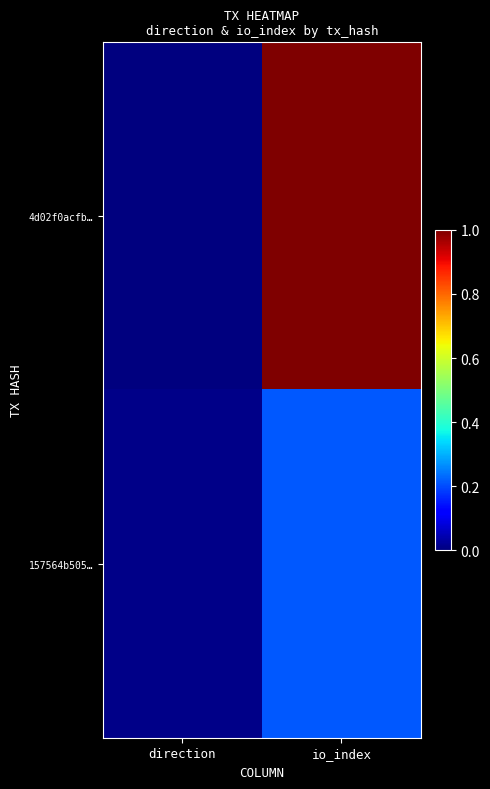

Reading left to right, list all the values displayed in this chart.

4d02f0acfb…: direction=0.0	io_index=1.0
157564b505…: direction=0.0	io_index=0.2